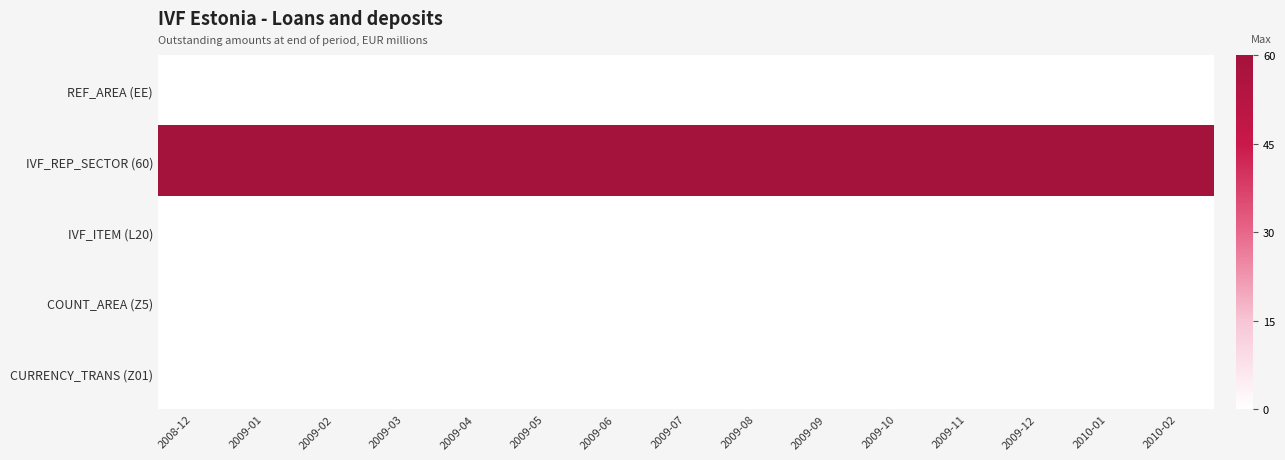

Which series has the largest total across all categories?

IVF_REP_SECTOR (60)